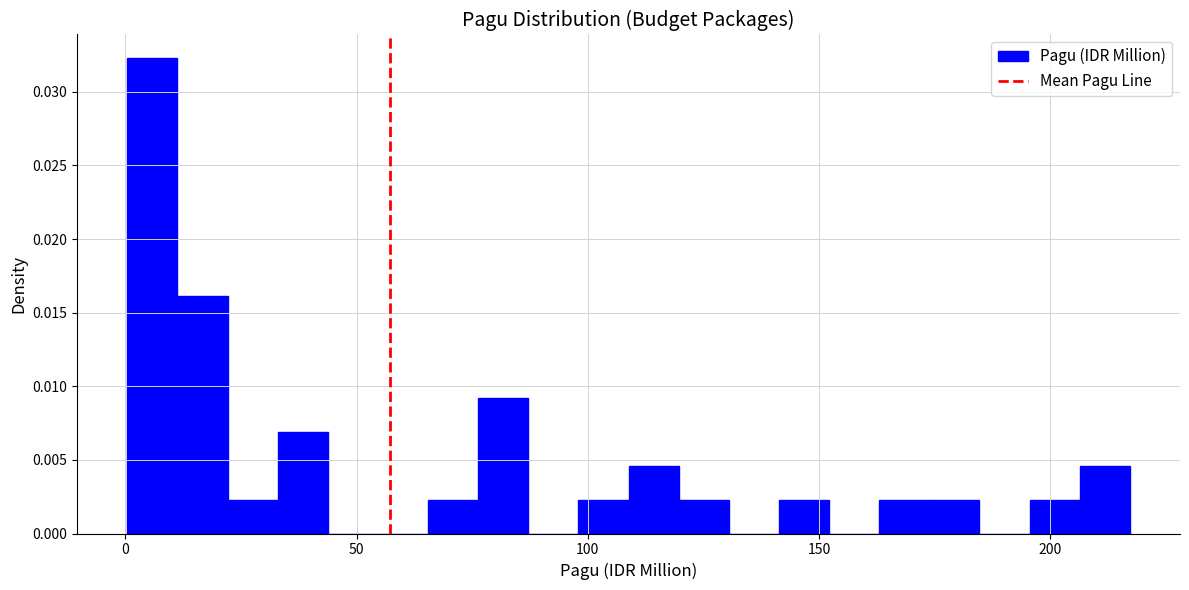

Read against the x-axis, roughly where is the centre of the tallest bar?

5